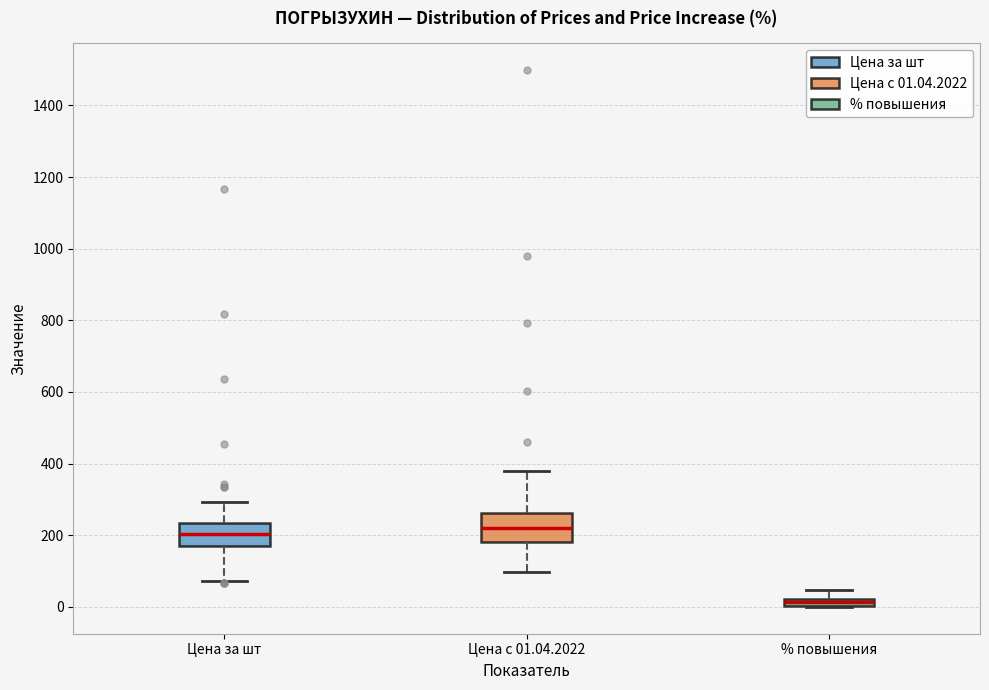

Where does the upper whisker of the box for % повышения end on the y-axis? The values are not printed on the chart, so give them approximately, as read against the axis.

40